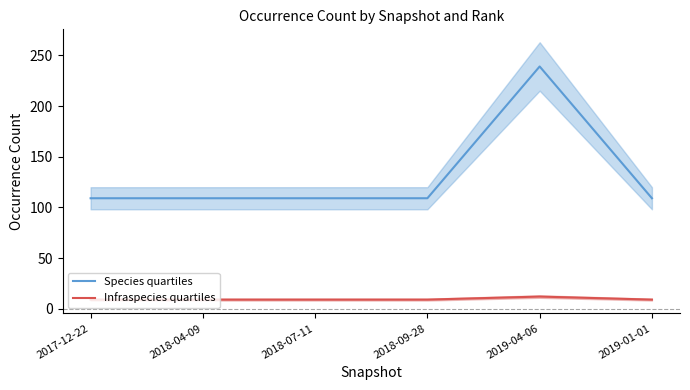

True or false: Species quartiles has more than 0 interior local peaks.

True